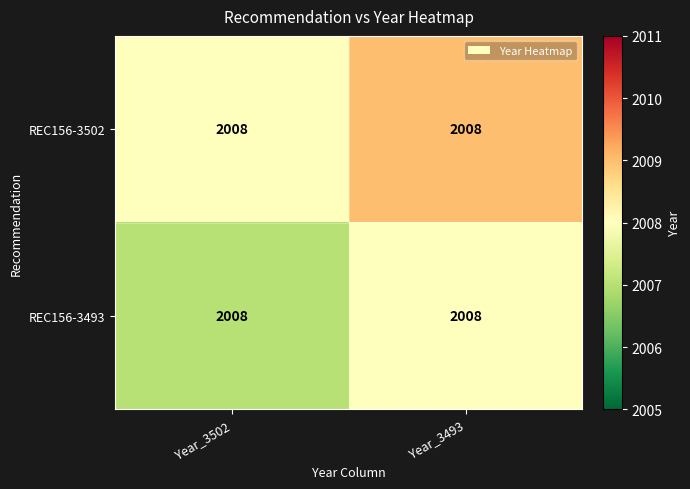

What is the minimum value shown in the chart?

2007